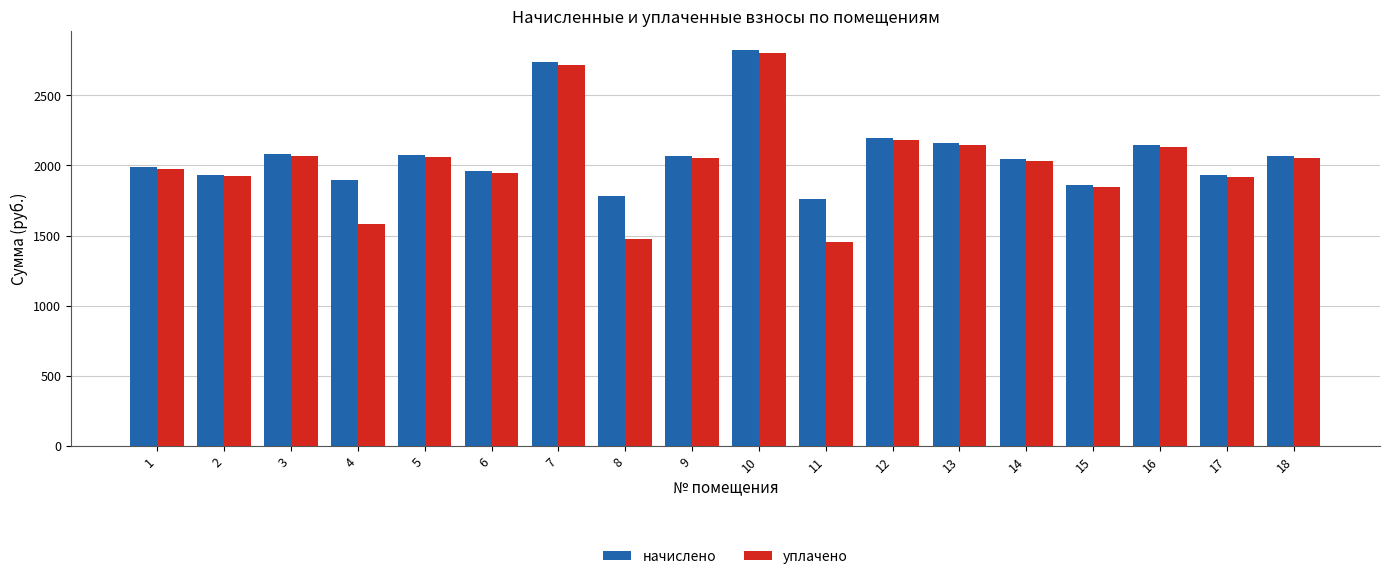

Is the value of уплачено at 4 greater than the value of начислено at 8?

No